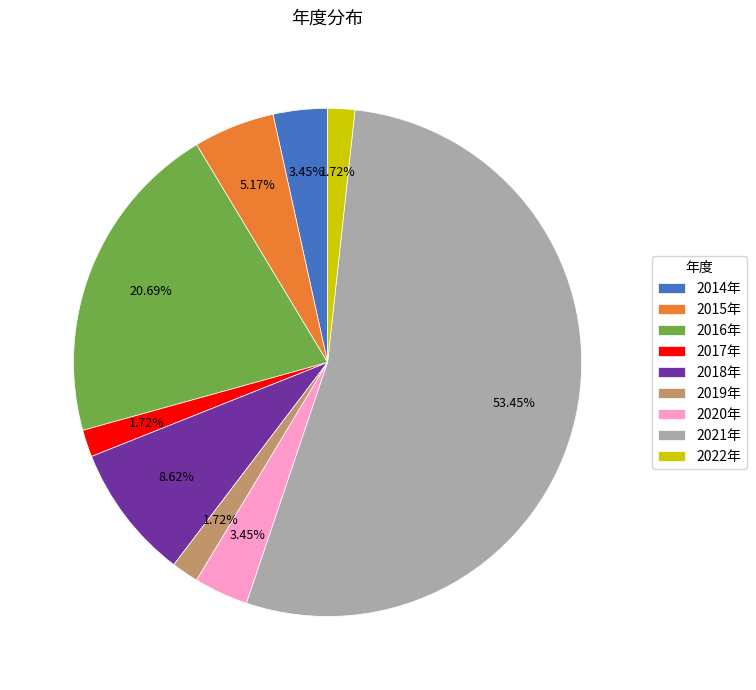

Do 2018年 and 2016年 together represent more than half of the pie?

No